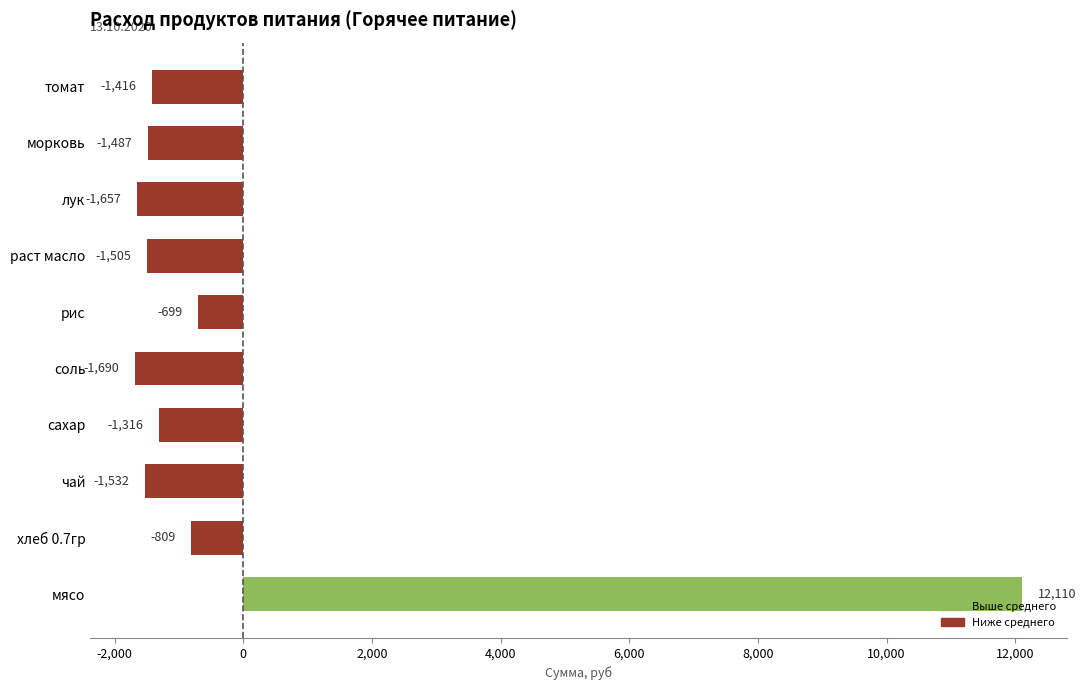

Count the number of data series in this chart.

1